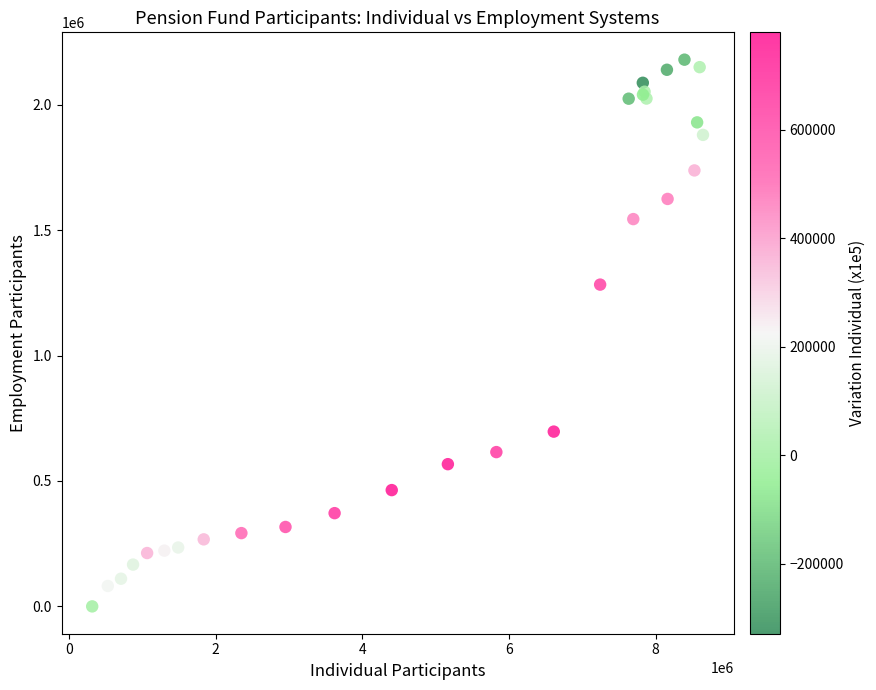

What Y value in the scatter plot is closest to 1089583?

1282598